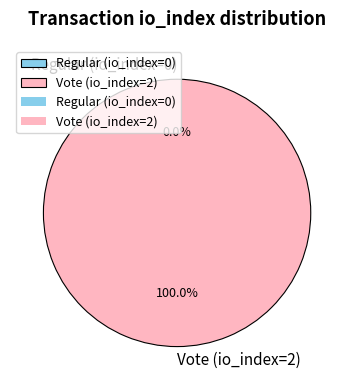

True or false: Regular (io_index=0) accounts for 0% of the total.

True